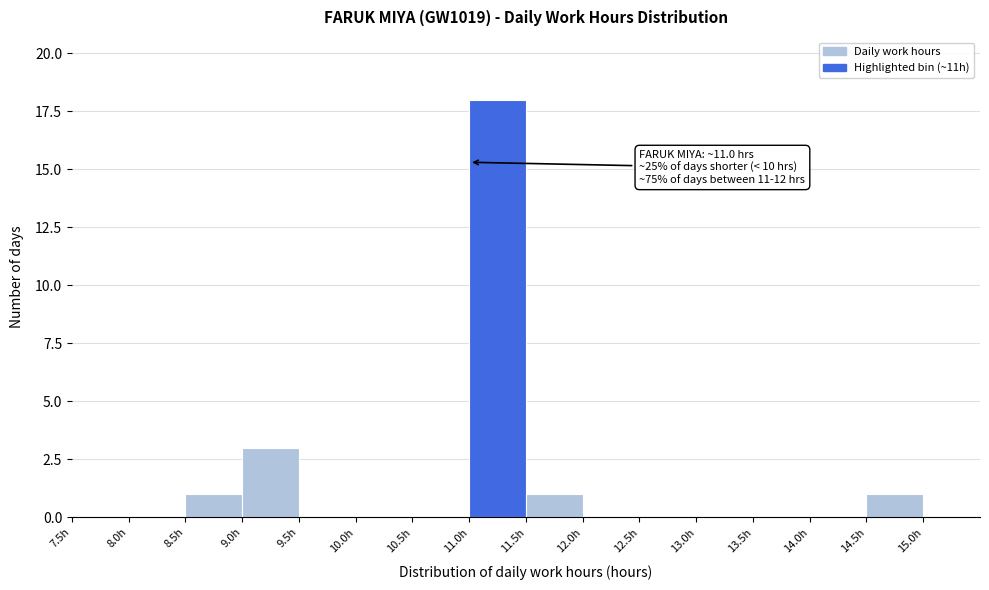

Which range on the x-axis has the tallest bar?

11.0 to 11.5